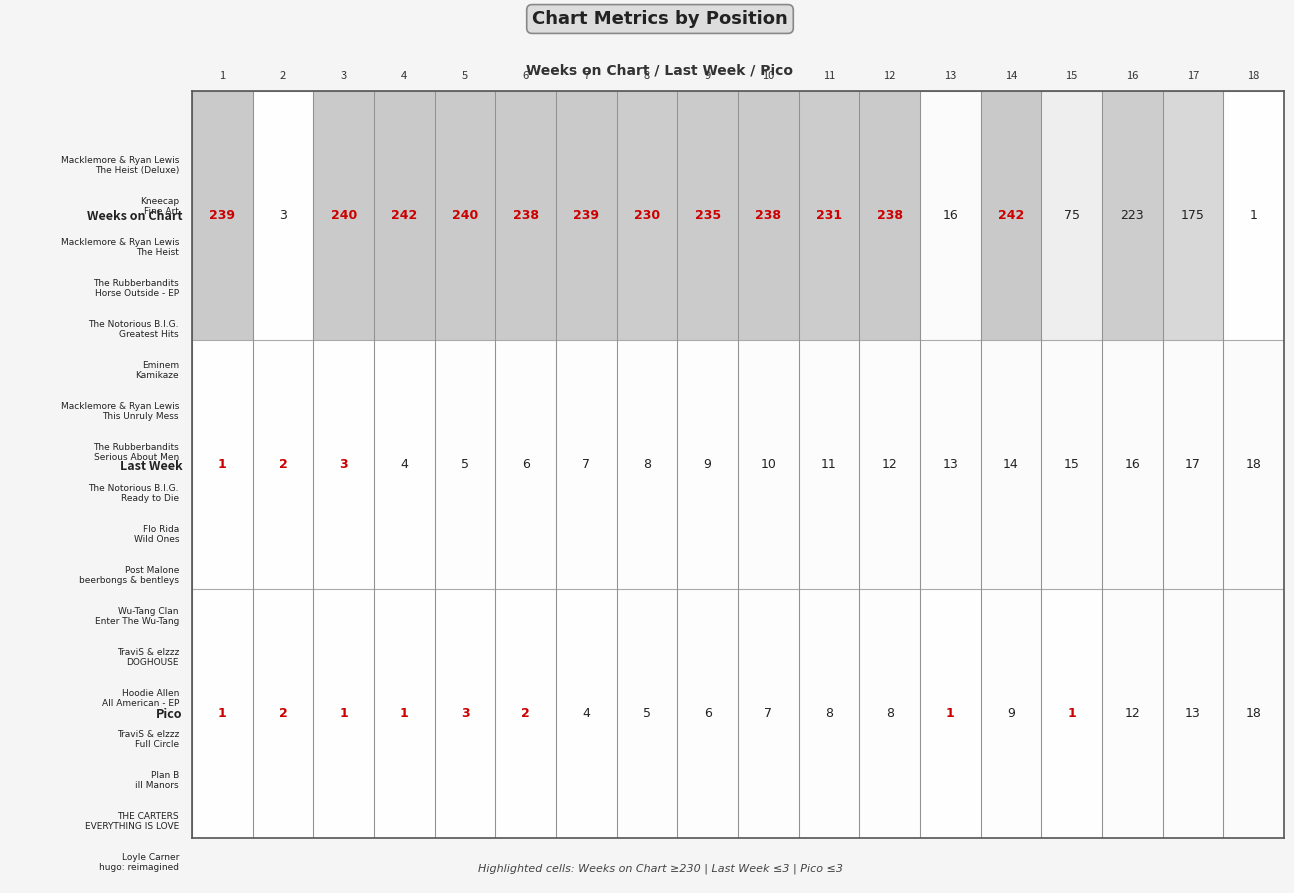

What is the difference between the maximum and minimum values in the Last Week series?

17